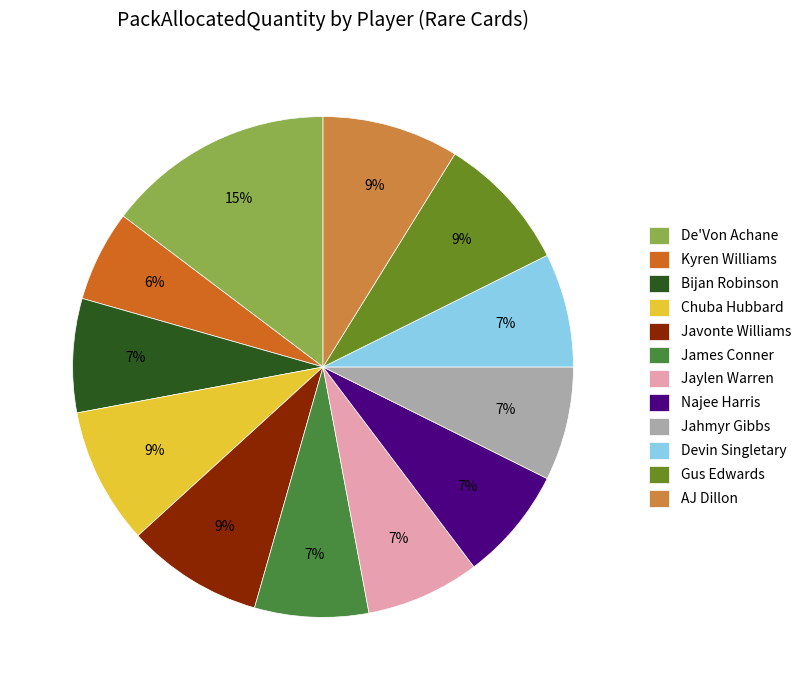

Between James Conner and De'Von Achane, which is larger?

De'Von Achane